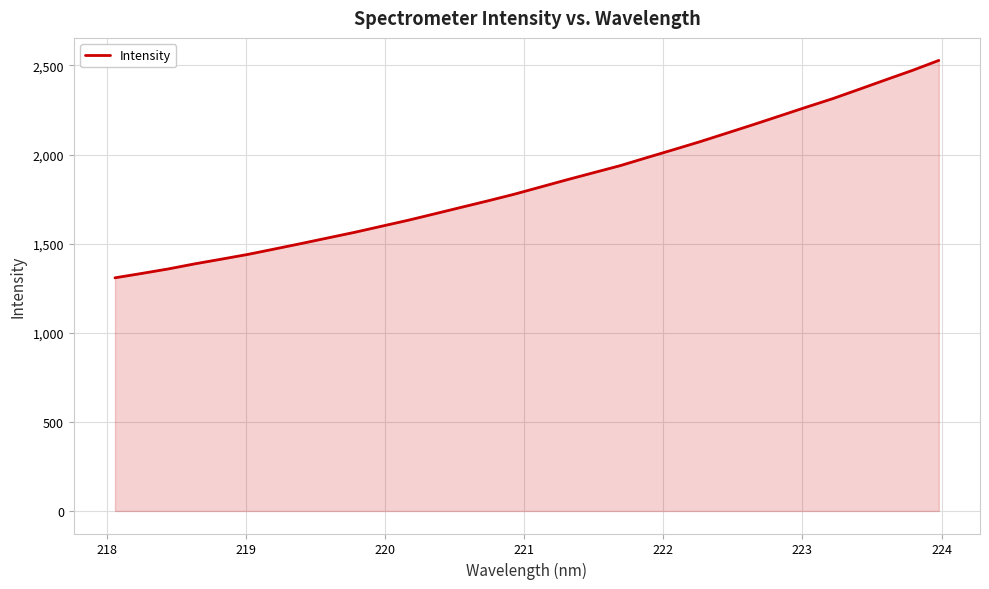

What is the minimum value shown in the chart?

1308.5